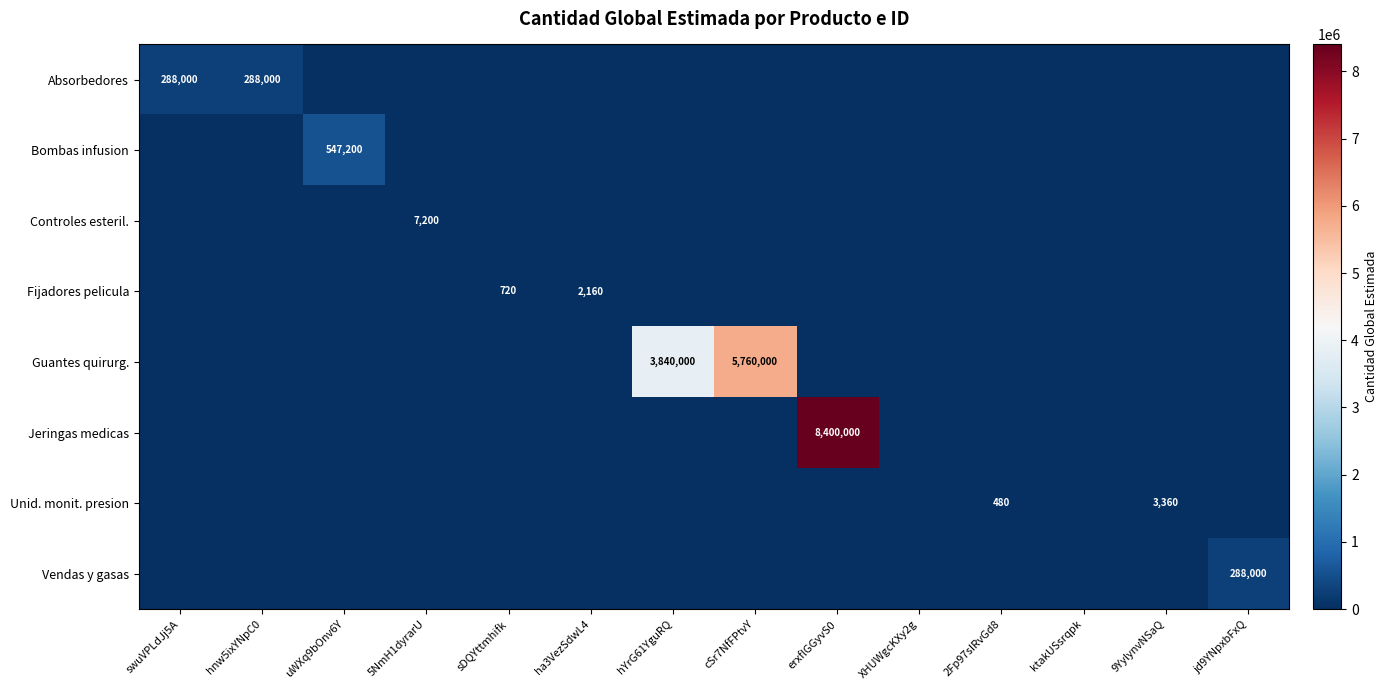

True or false: Fijadores pelicula has a value of 2160 at ha3VezSdwL4.

True